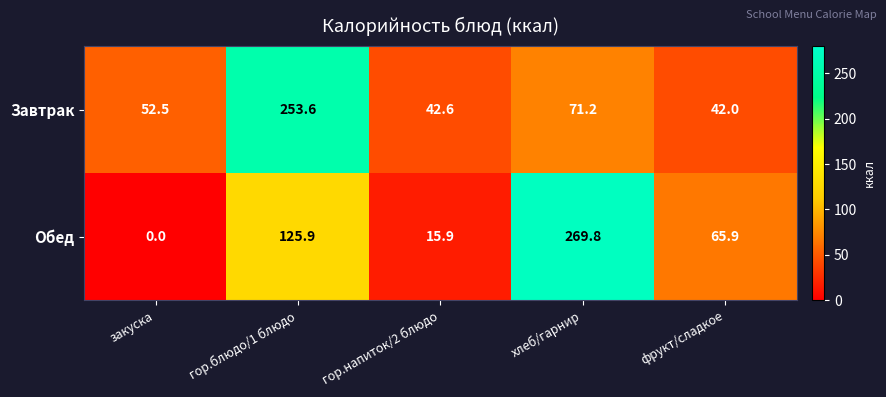

What is the sum of all Обед values?

477.5